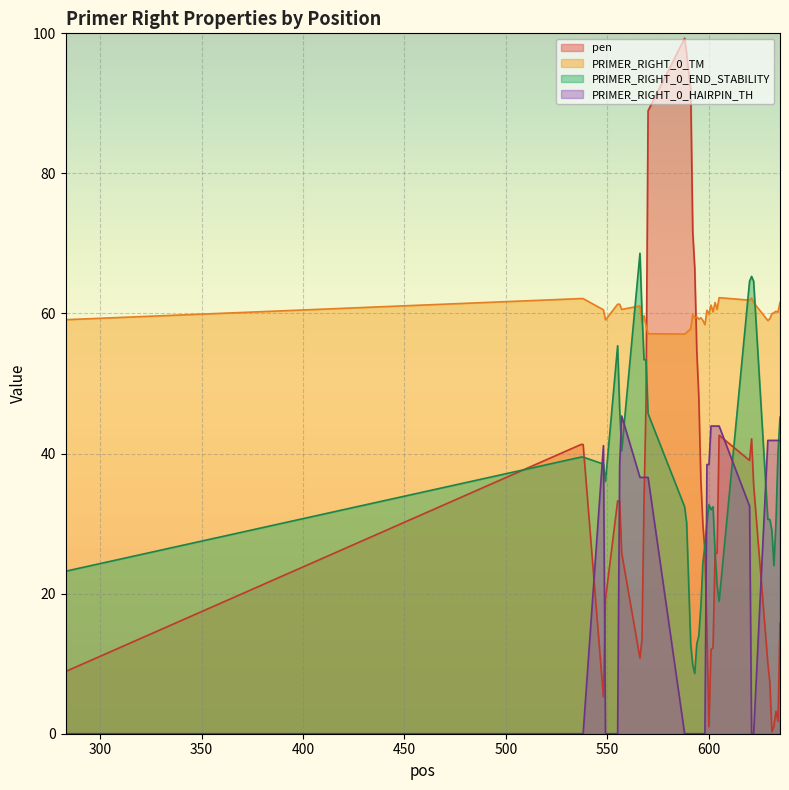

How many categories are shown in the chart?

40